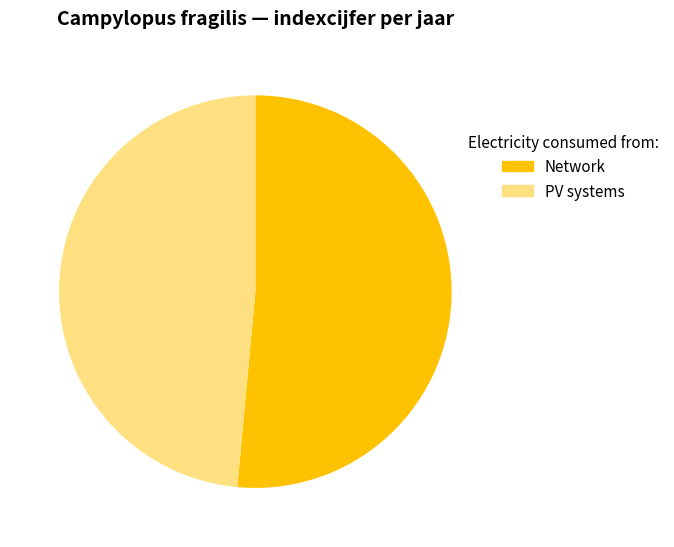

Count the number of slices in the pie.

2